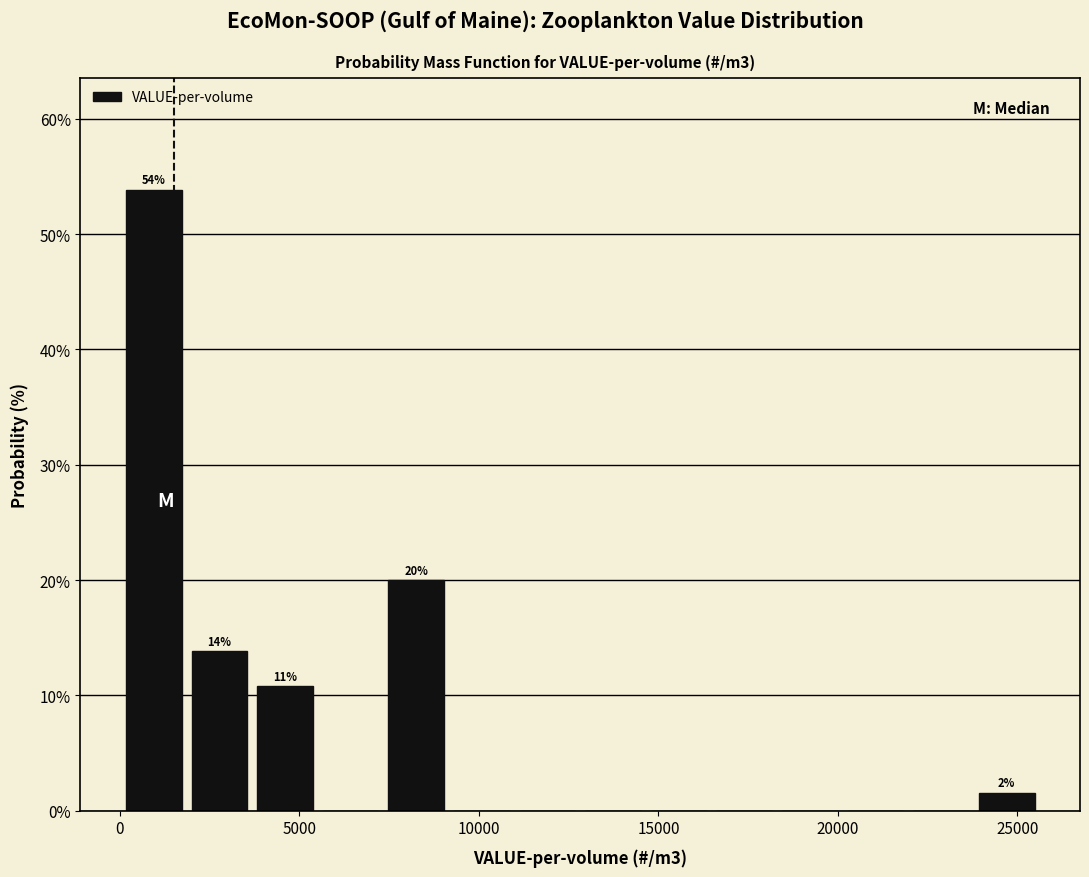

Around what value on the x-axis is the tallest bar? Give the approximate position of its centre, as read against the axis.

1000